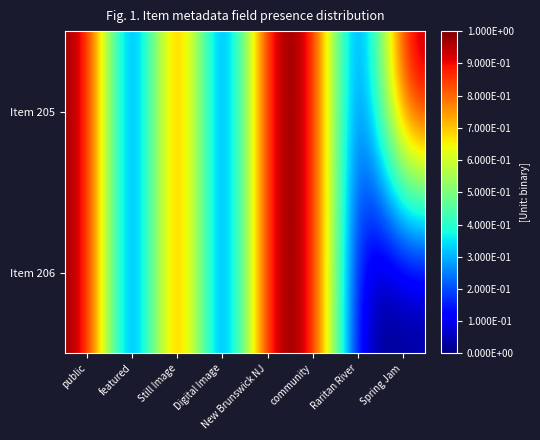

Rank the series by their average value, from highest to lowest.

Item 205, Item 206